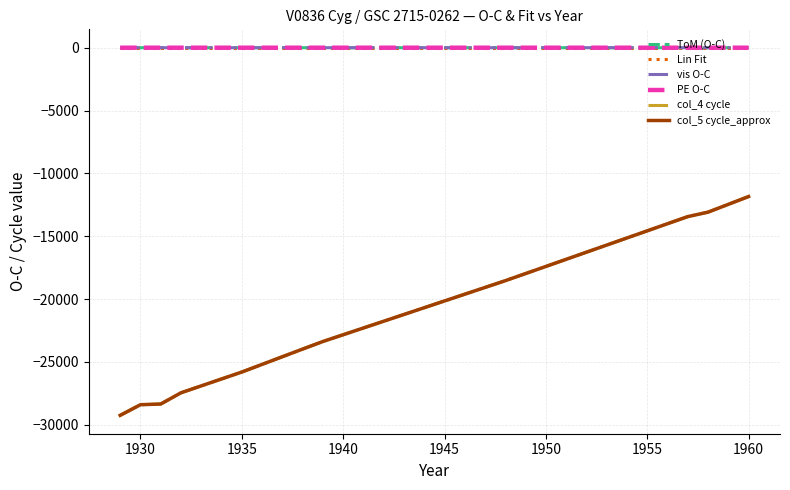

True or false: col_4 cycle and Lin Fit intersect in this chart.

False